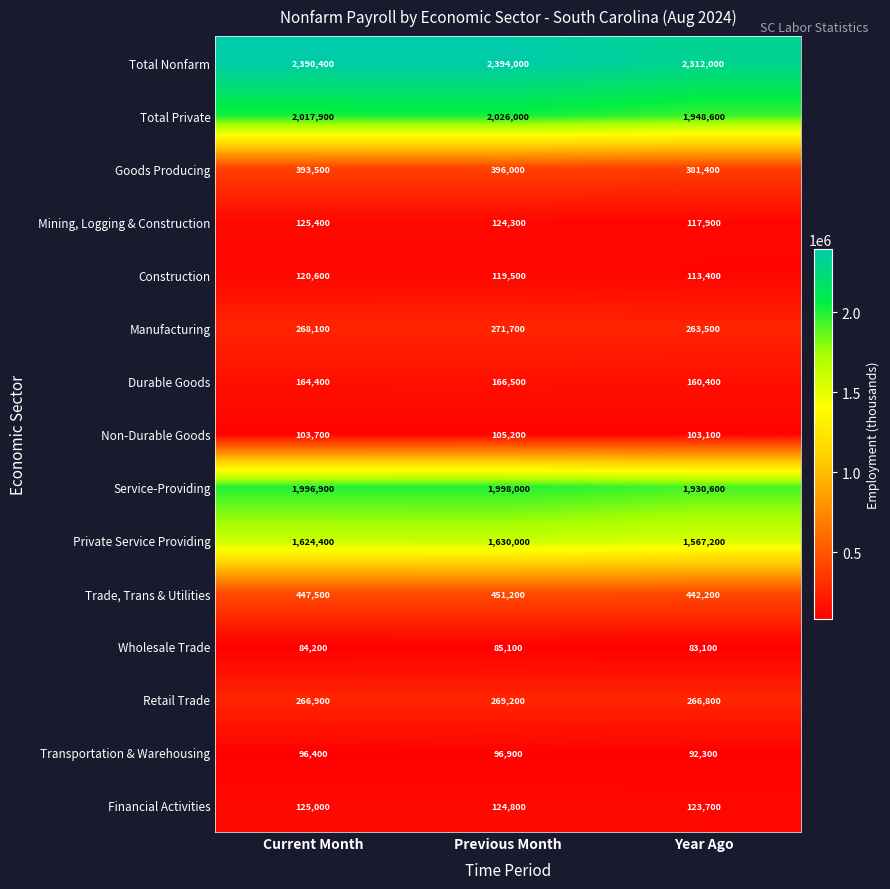

At Current Month, list the series in order from largest to smallest.

Total Nonfarm, Total Private, Service-Providing, Private Service Providing, Trade, Trans & Utilities, Goods Producing, Manufacturing, Retail Trade, Durable Goods, Mining, Logging & Construction, Financial Activities, Construction, Non-Durable Goods, Transportation & Warehousing, Wholesale Trade